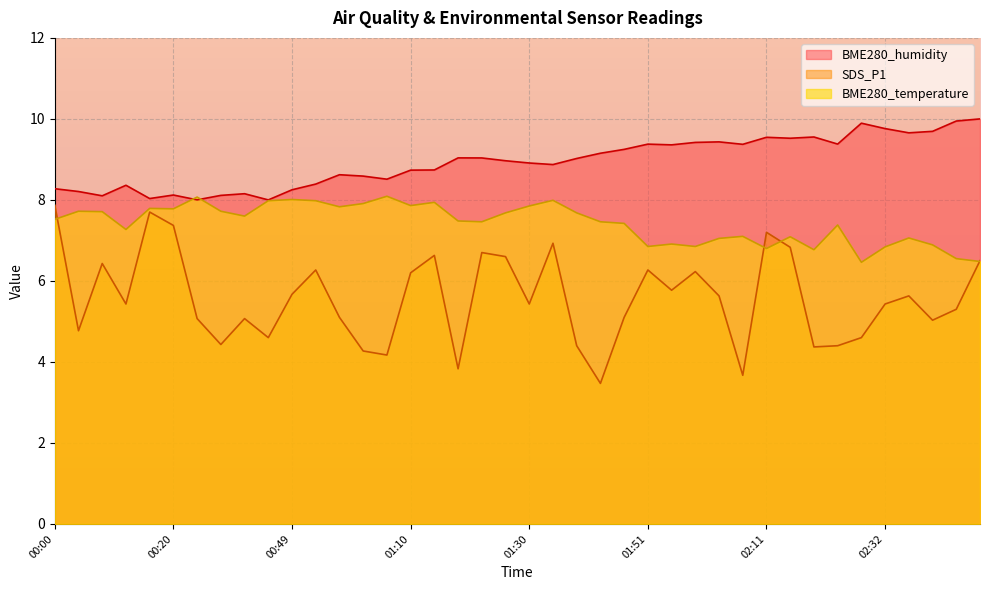

What are all the series names shown in the legend?

BME280_humidity, SDS_P1, BME280_temperature